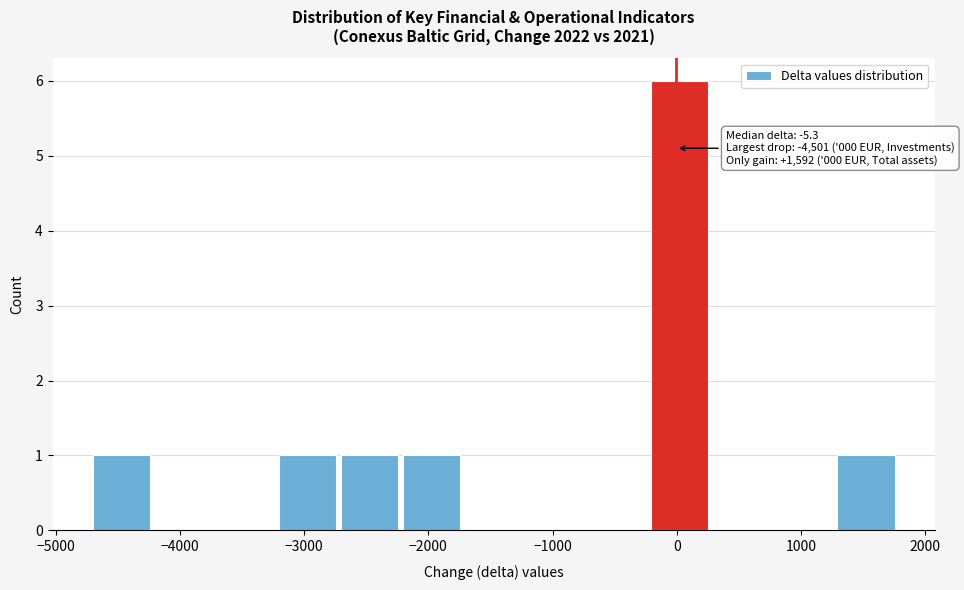

Which range on the x-axis has the tallest bar?

-200 to 300